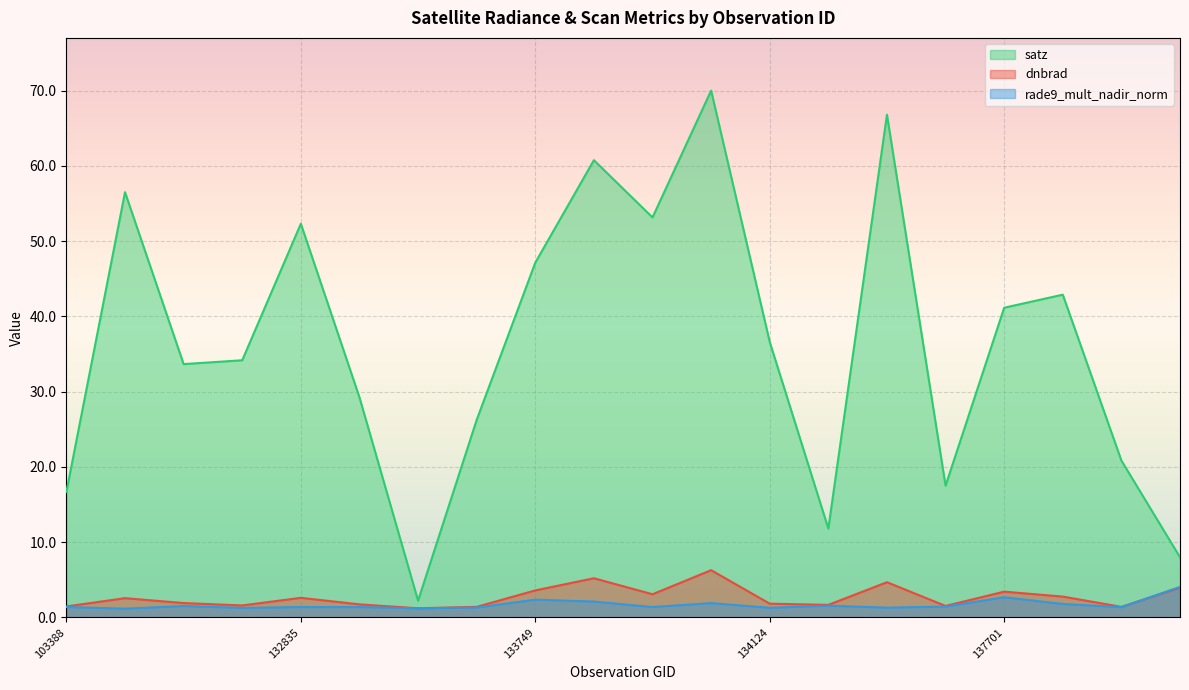

Which series has the widest spread of values?

satz